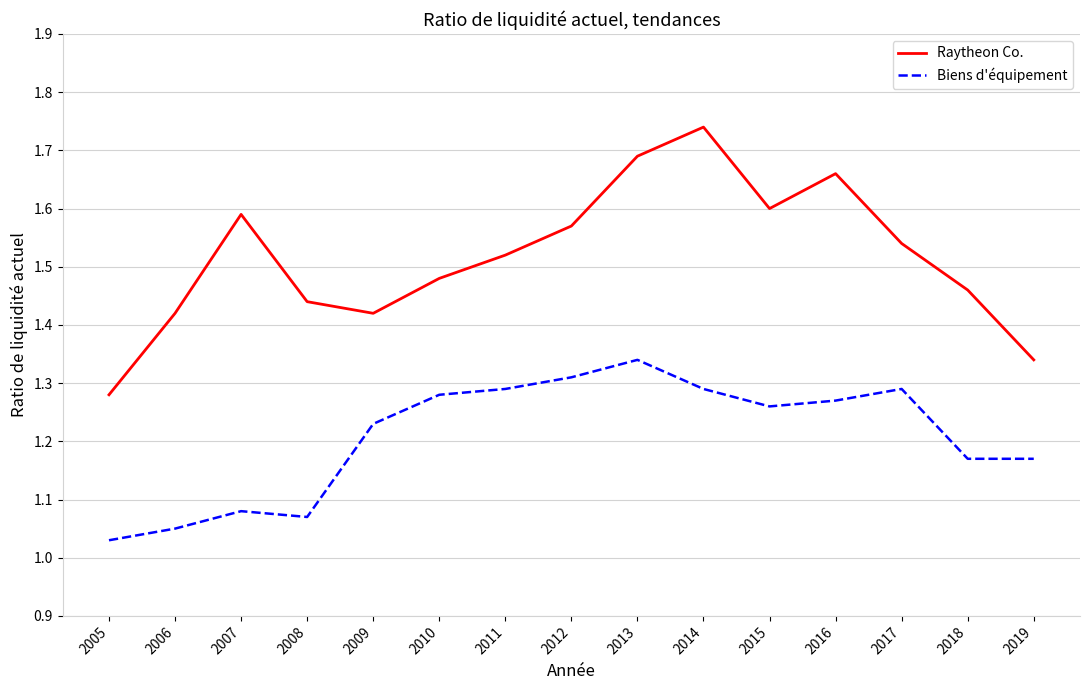

What is the difference between the maximum and minimum values in the Biens d'équipement series?

0.3